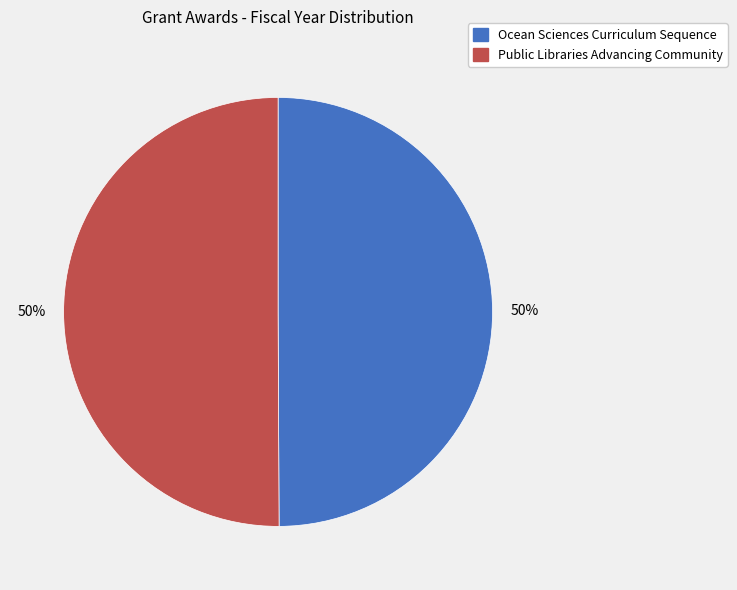

What is the ratio of the value at Ocean Sciences Curriculum Sequence to the value at Public Libraries Advancing Community?

1.0